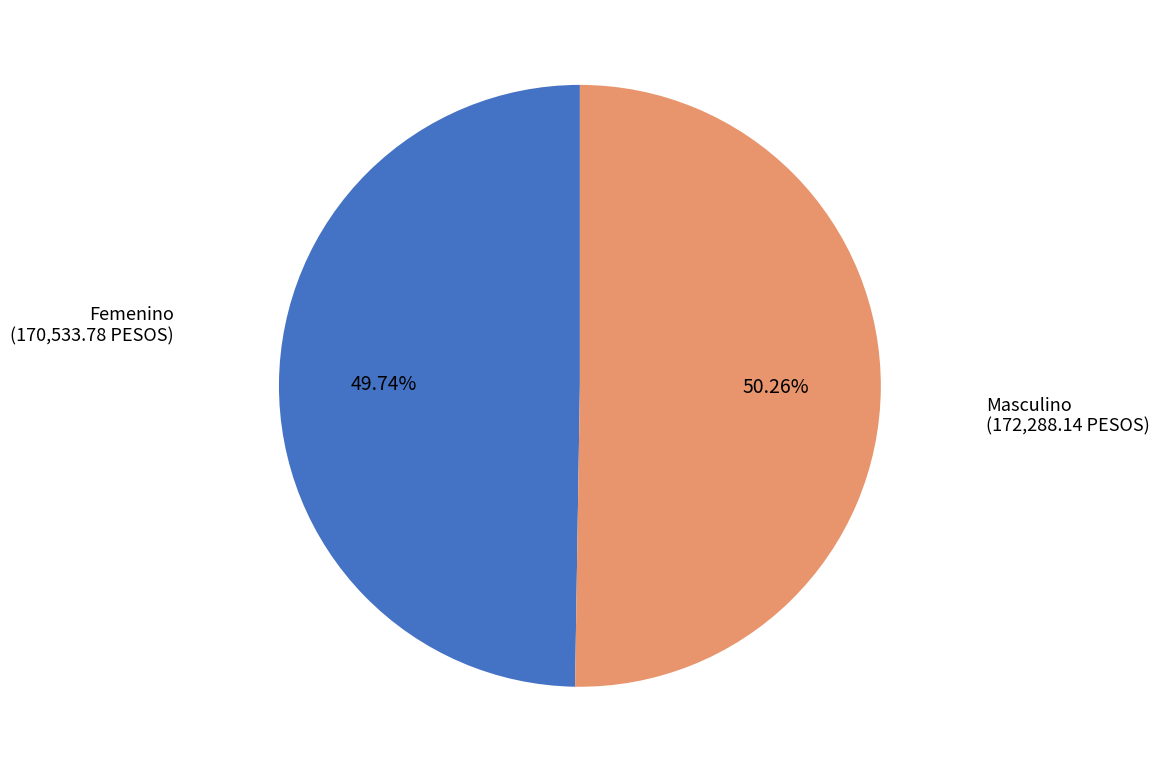

Combined, do Masculino and Femenino account for over 50%?

Yes